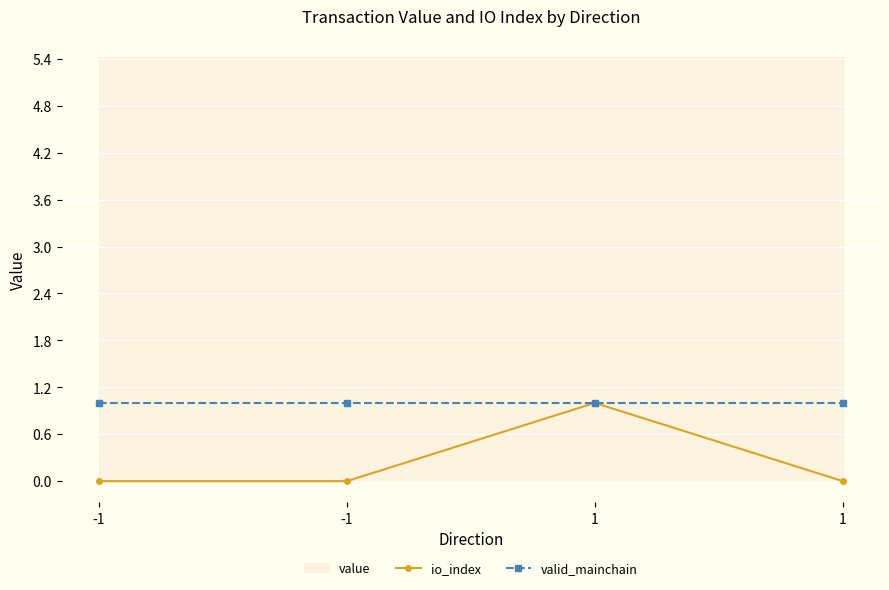

Rank the categories by io_index value from lowest to highest.

-1, -1, 1, 1